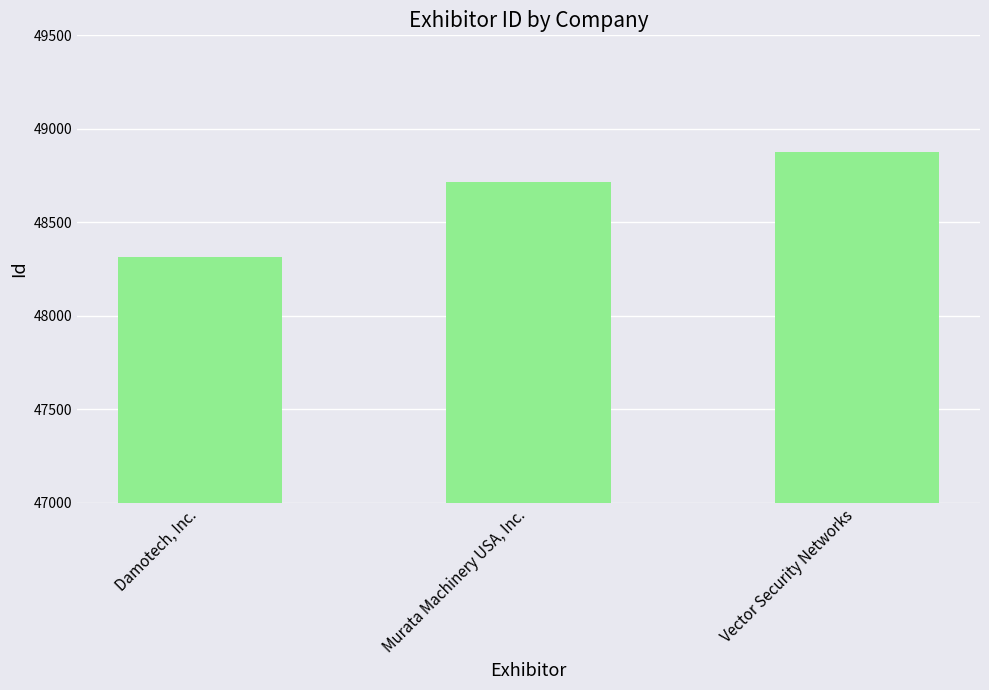

What is the difference between the maximum and minimum values?

561